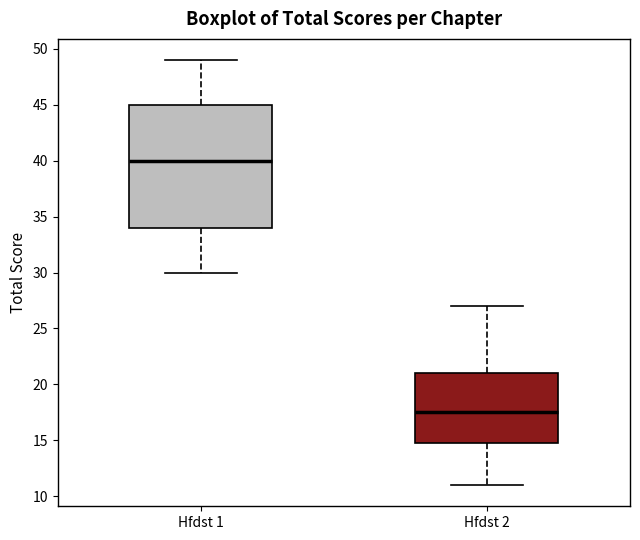

Reading left to right, read every box against the y-axis: the position of its median line, the range the box covers, and the ends of its whiskers. The values are not printed on the chart, so give them approximately, as read against the axis.

Hfdst 1: median 40.0, box 34.0 to 45.0, whiskers 30.0 to 49.0
Hfdst 2: median 17.5, box 15.0 to 21.0, whiskers 11.0 to 27.0